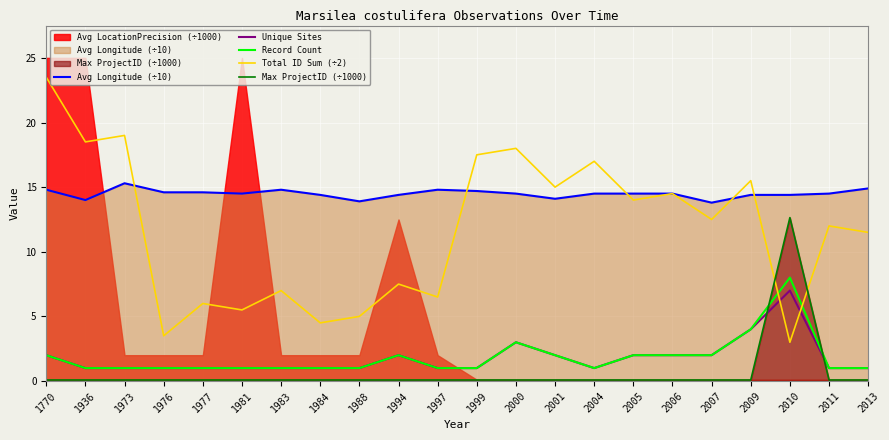

Which has a higher value, 2004 or 2011?

2004